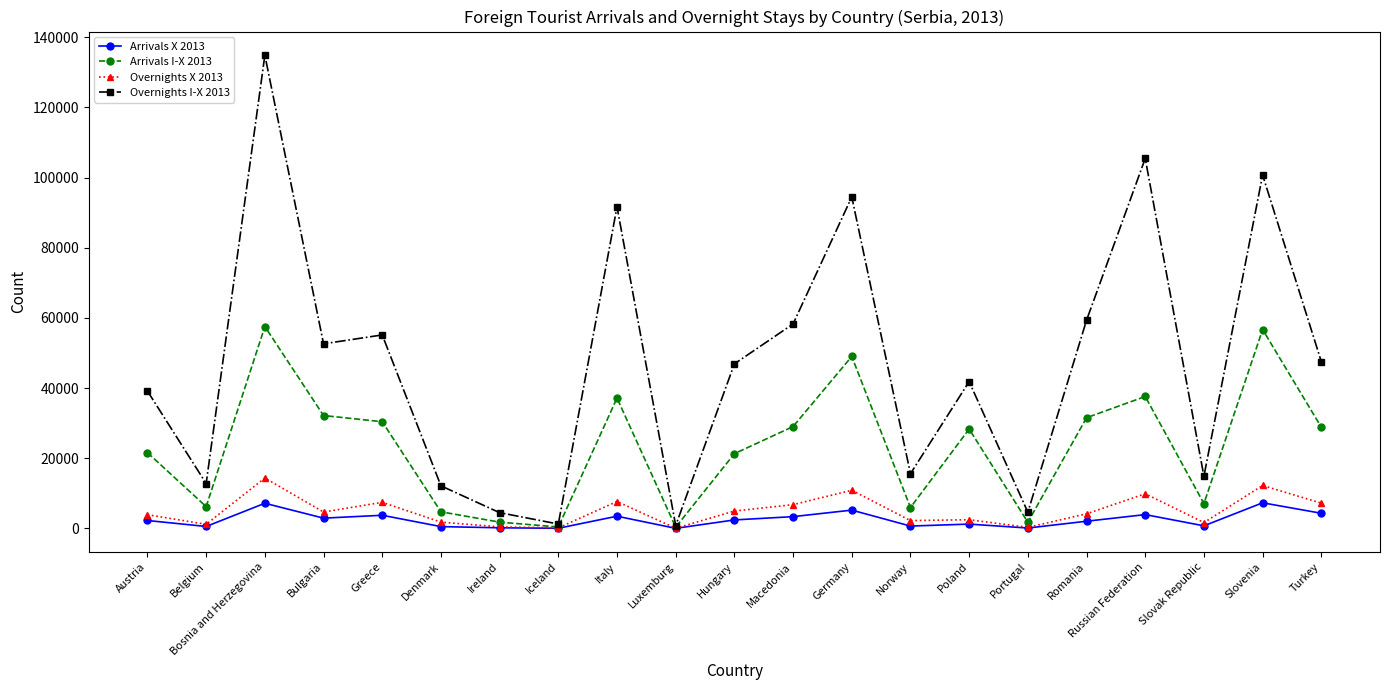

Is this an area chart (filled region under the line)?

No